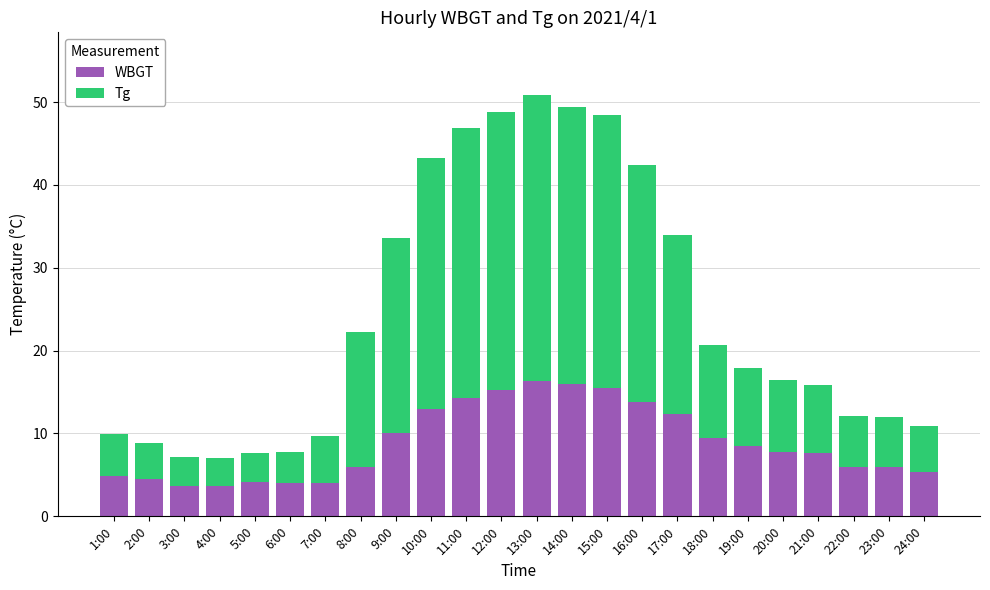

What is the total value across all series at 13:00?

50.8